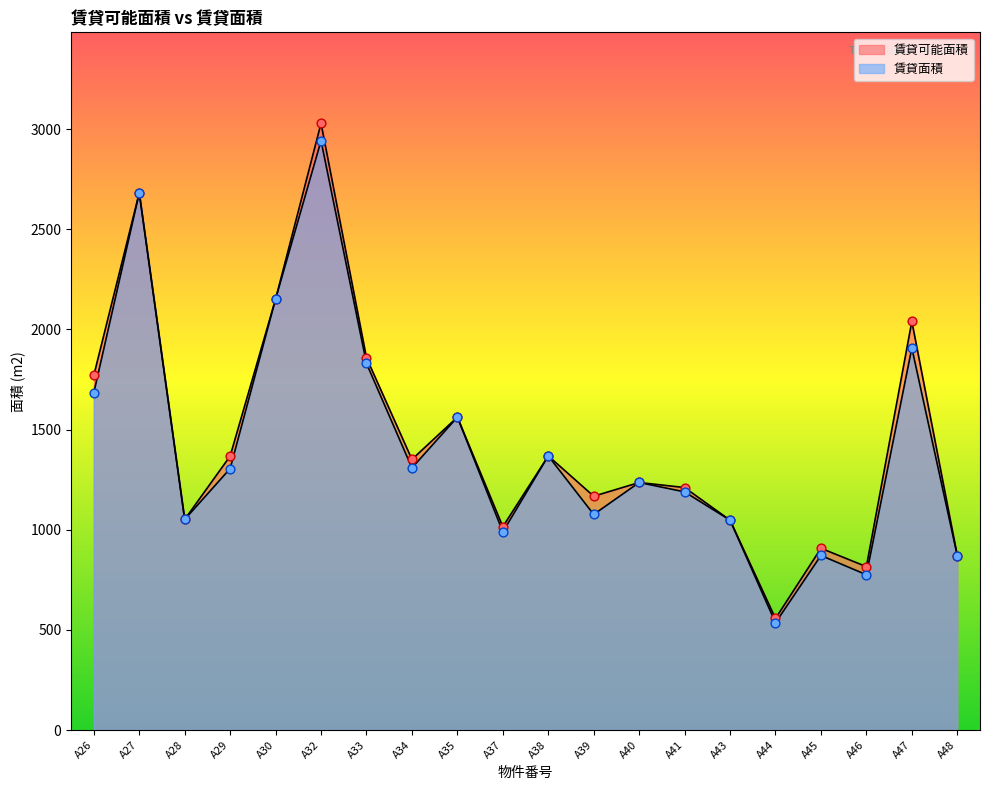

At how many categories does at least one series exceed 2780?

1